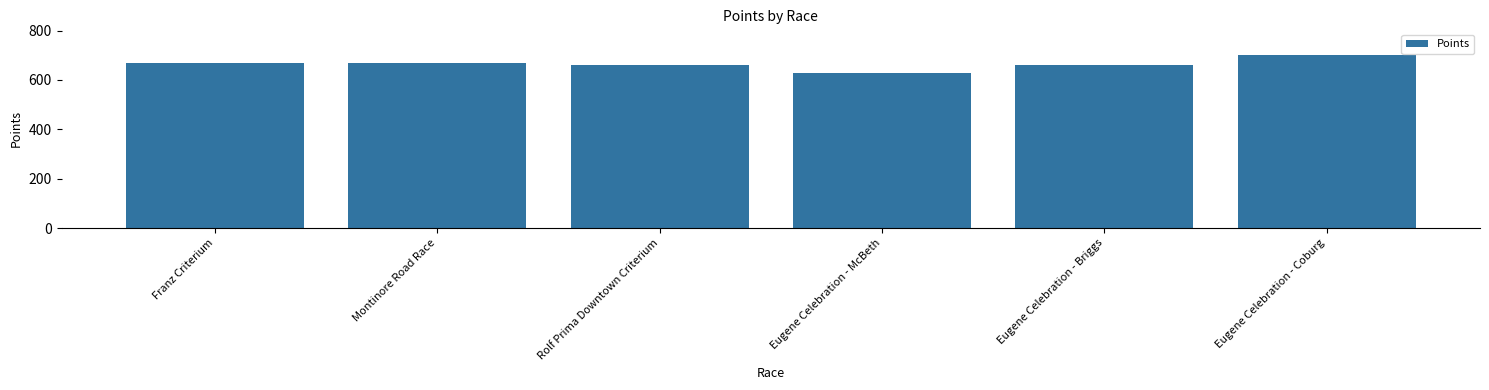

Are the bars grouped side by side (vs. stacked)?

No